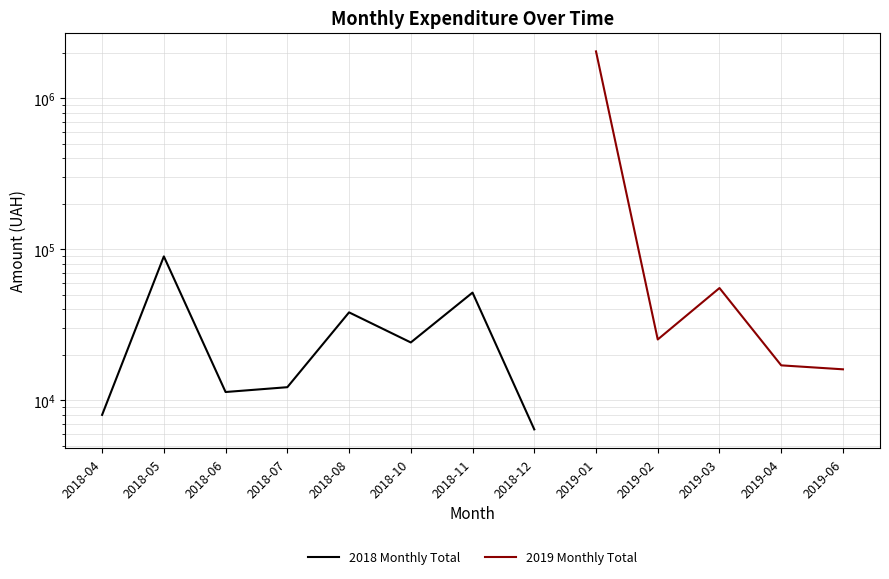

Is it true that 2018 Monthly Total equals 12989.4 at 2018-04?

False